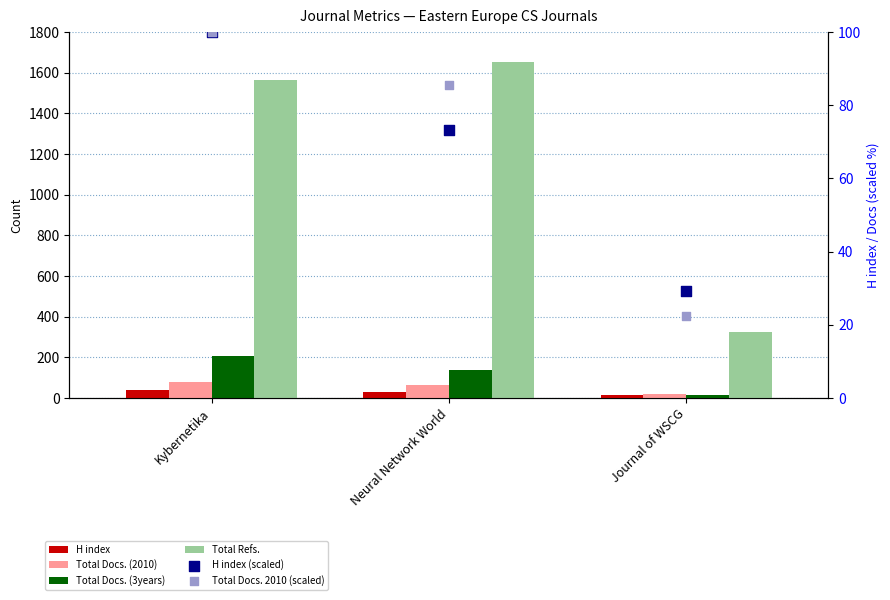

Which series reaches the maximum Y coordinate?

Total Refs.